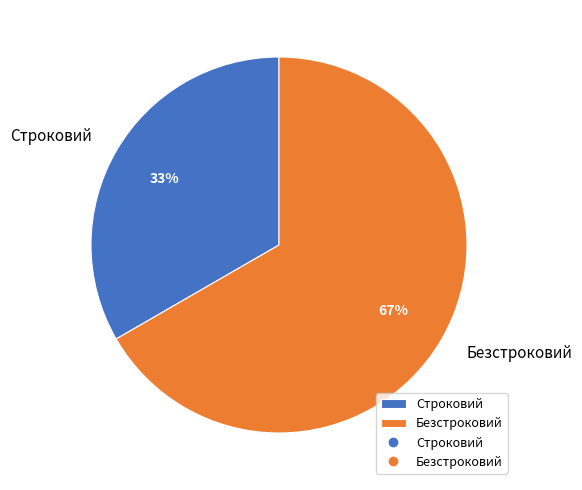

Does Строковий account for over 50% of the chart?

No